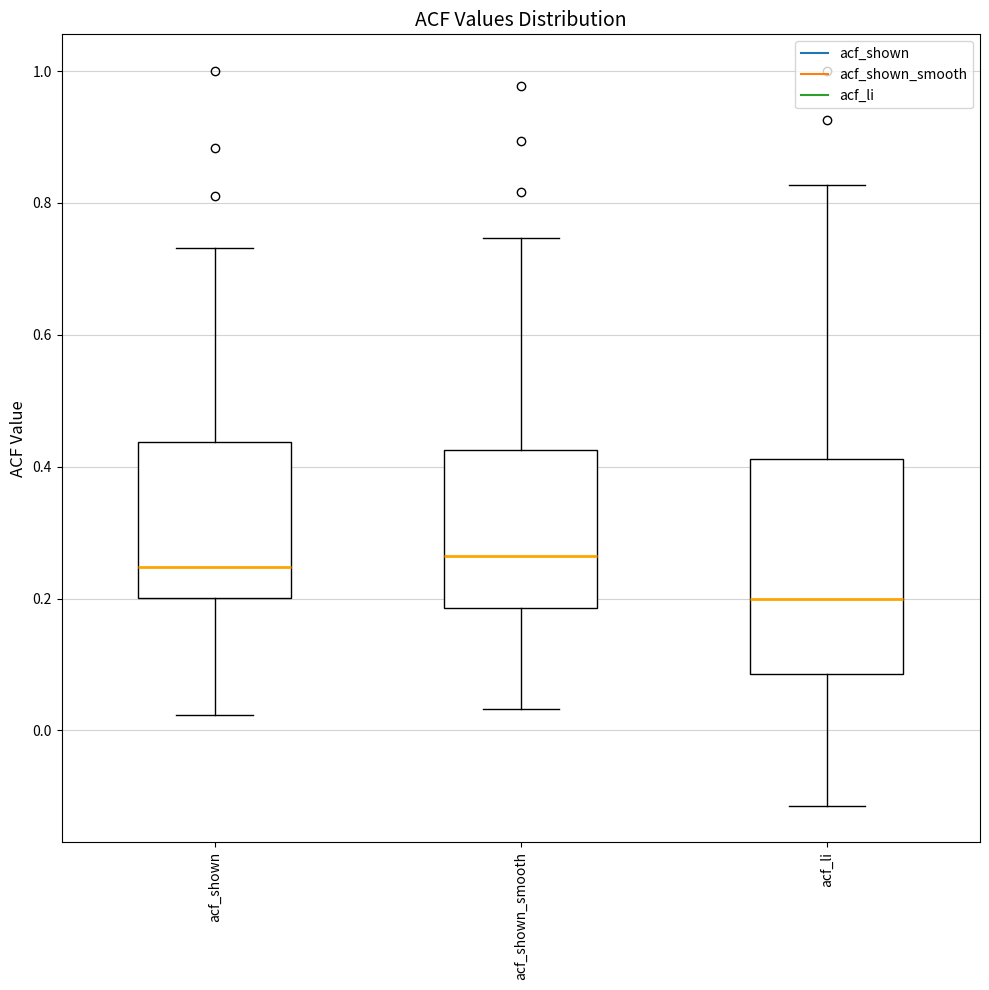

Where does the upper whisker of the box for acf_li end on the y-axis? The values are not printed on the chart, so give them approximately, as read against the axis.

0.82